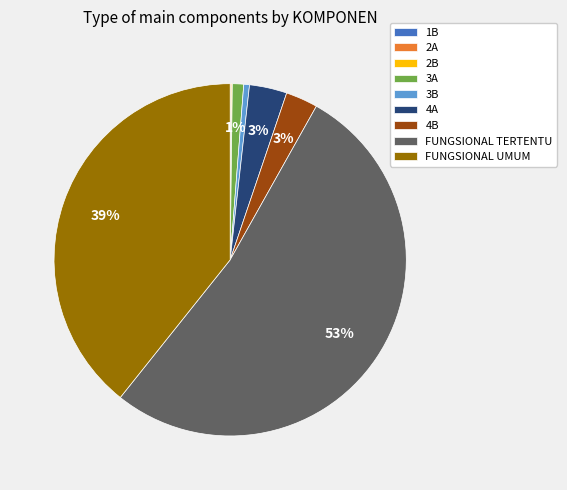

Is the sum of 3B and FUNGSIONAL UMUM greater than half?

No